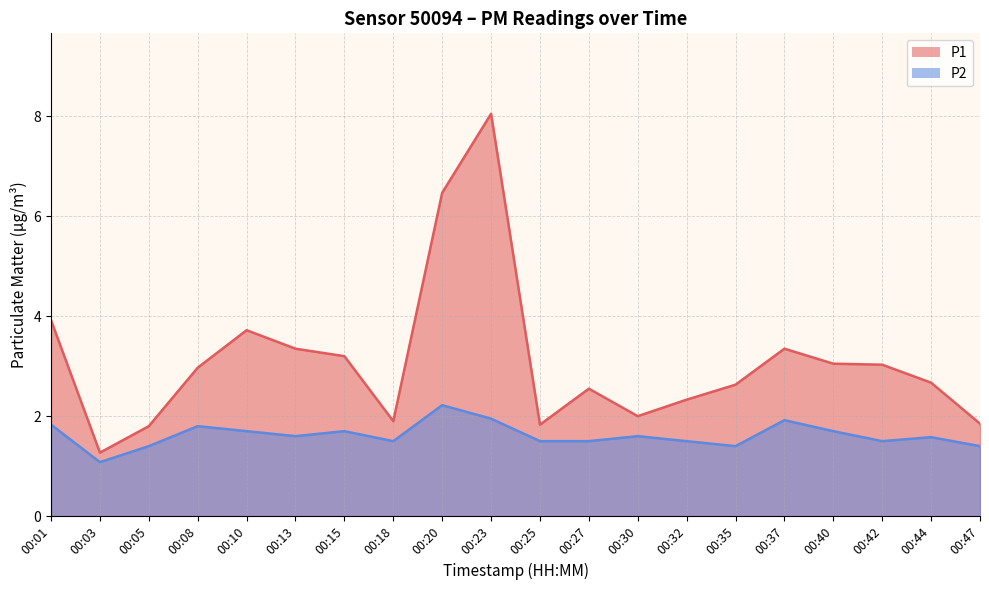

Reading left to right, transcribe all the data shown in this chart.

P1: 00:01=3.9	00:03=1.3	00:05=1.8	00:08=3.0	00:10=3.7	00:13=3.4	00:15=3.2	00:18=1.9	00:20=6.5	00:23=8.1	00:25=1.8	00:27=2.5	00:30=2.0	00:32=2.3	00:35=2.6	00:37=3.4	00:40=3.0	00:42=3.0	00:44=2.7	00:47=1.9
P2: 00:01=1.8	00:03=1.1	00:05=1.4	00:08=1.8	00:10=1.7	00:13=1.6	00:15=1.7	00:18=1.5	00:20=2.2	00:23=1.9	00:25=1.5	00:27=1.5	00:30=1.6	00:32=1.5	00:35=1.4	00:37=1.9	00:40=1.7	00:42=1.5	00:44=1.6	00:47=1.4